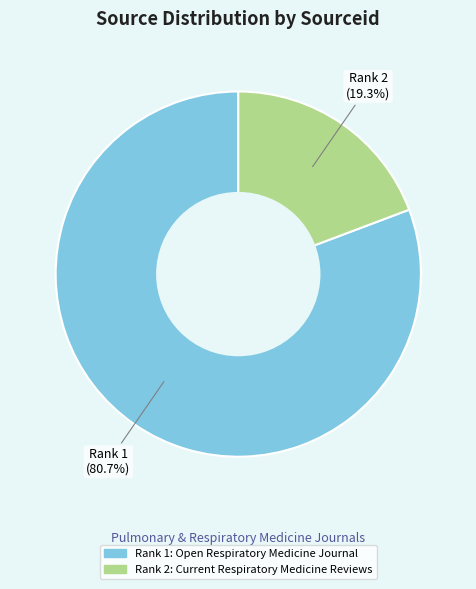

Approximately how many times larger is the value at Rank 1: Open Respiratory Medicine Journal compared to Rank 2: Current Respiratory Medicine Reviews?

4.2